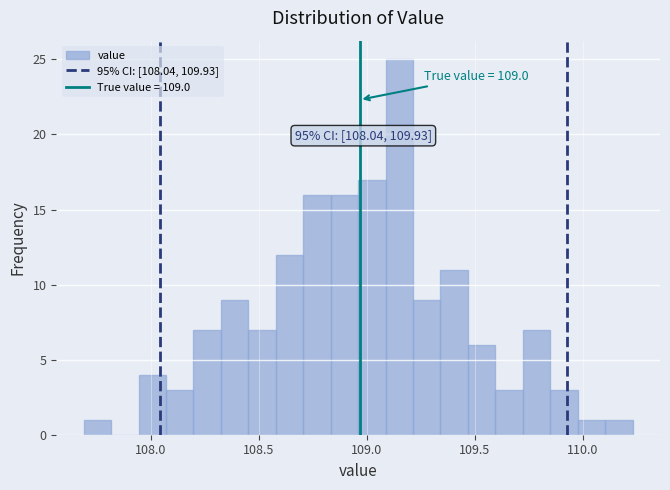

Read against the x-axis, roughly where is the centre of the tallest bar?

109.15